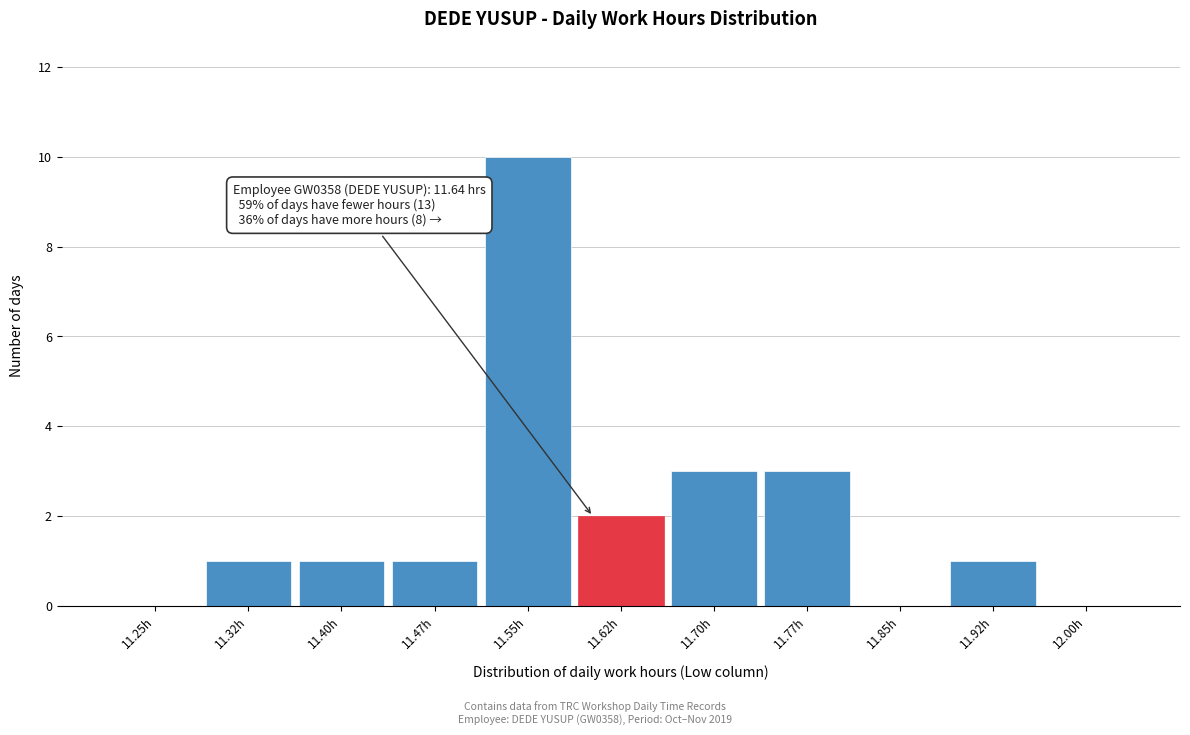

Reading left to right, list all the values displayed in this chart.

11.25h=0	11.32h=1	11.40h=1	11.47h=1	11.55h=10	11.62h=2	11.70h=3	11.77h=3	11.85h=0	11.92h=1	12.00h=0